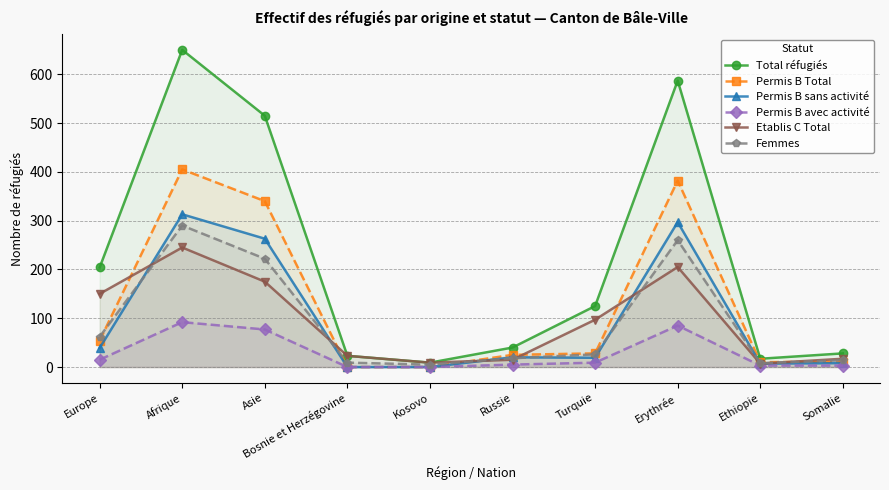

True or false: Etablis C Total has more than 2 interior local peaks.

False